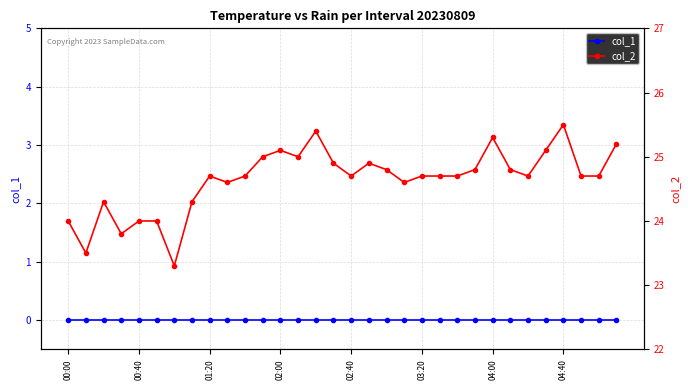

Rank the series by their average value, from lowest to highest.

col_1, col_2